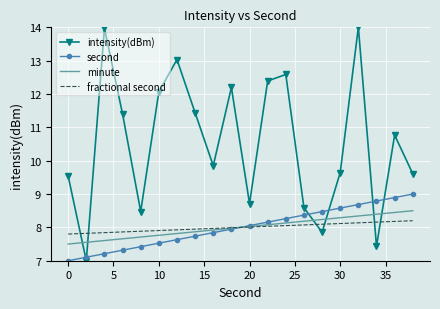

What is the minimum value shown in the chart?

7.0